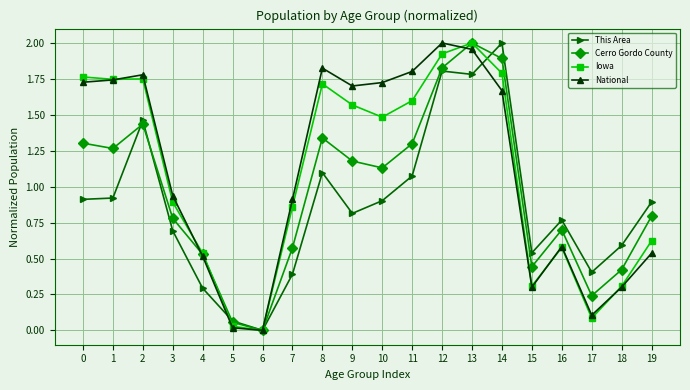

What is the difference between the highest and lowest values at 11?

0.7